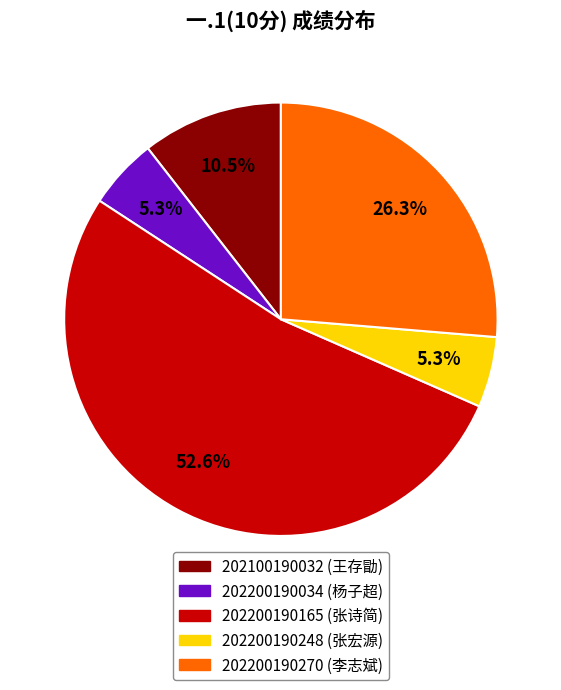

Which slice represents more than half of the pie?

202200190165